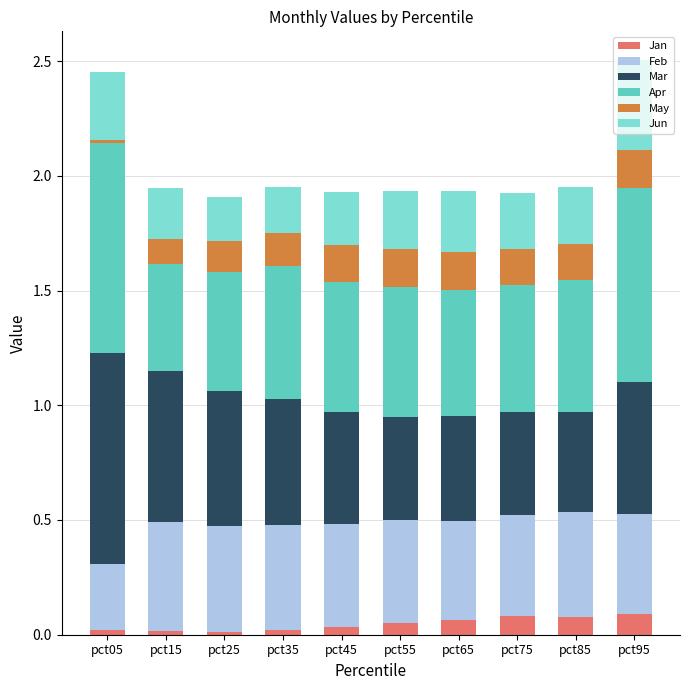

What is the total value across all series at pct75?

1.9